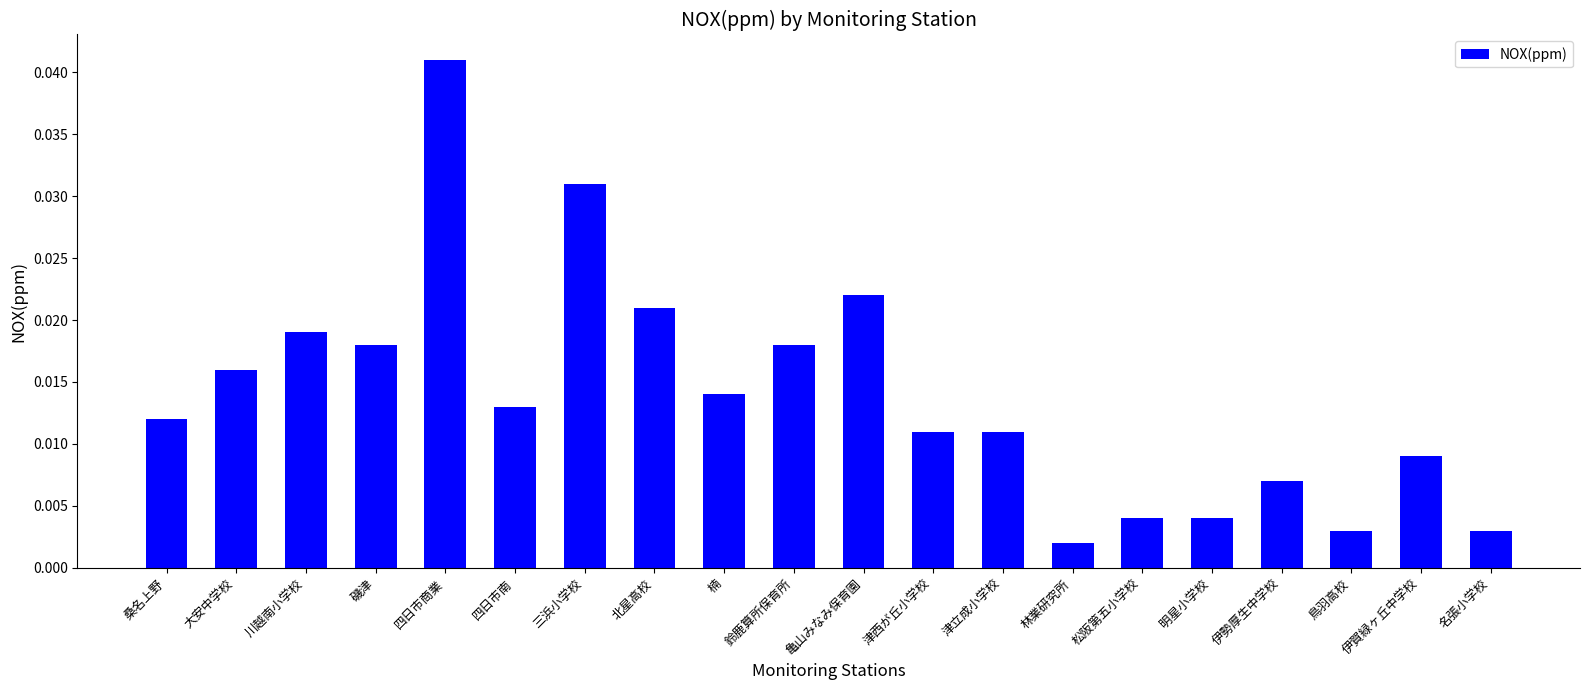

Does the chart contain stacked bars?

No